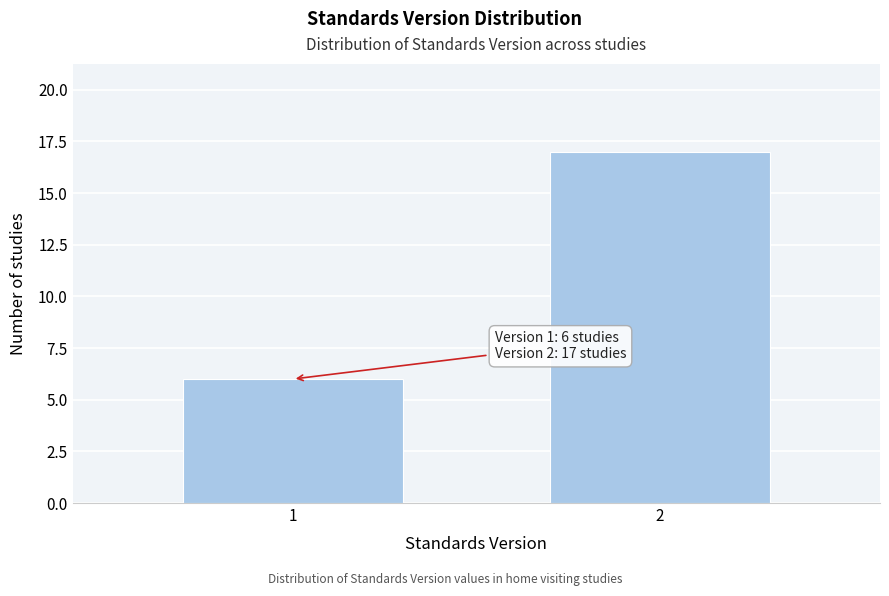

Reading right to left, what are all the values shown in this chart?

17	6